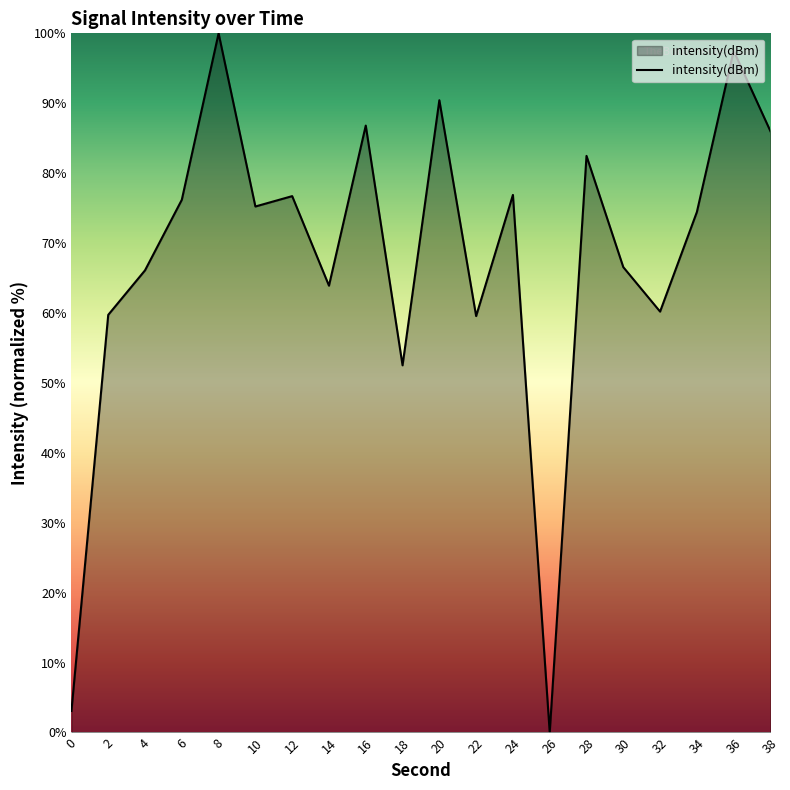

Approximately how many times larger is the value at 8 compared to 28?

1.2